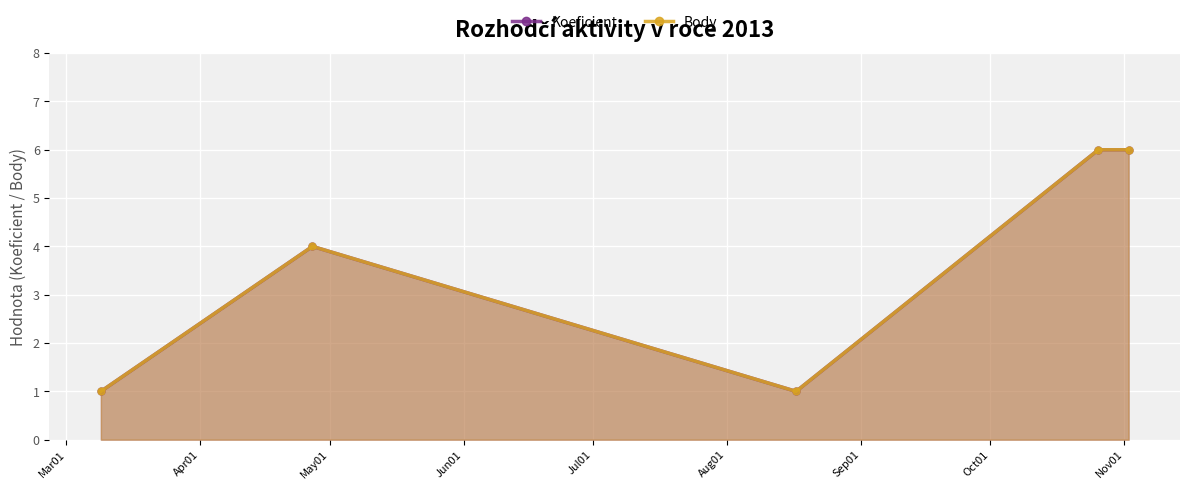

Does the chart display data point markers on the line(s)?

Yes